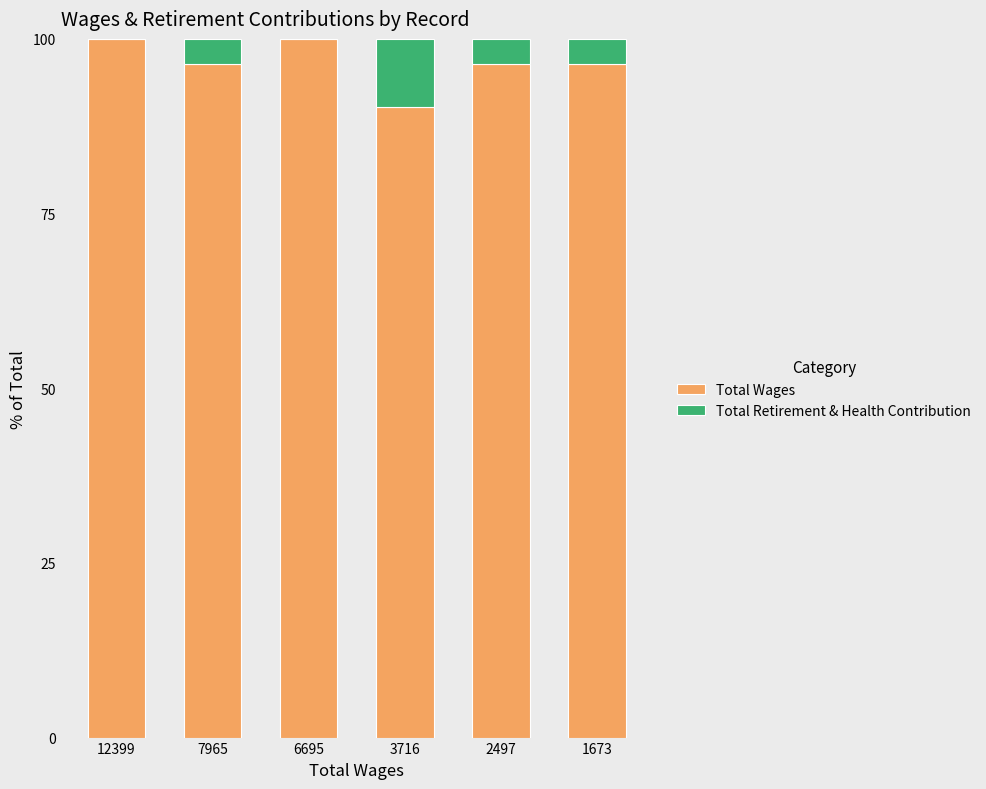

The value of Total Wages at 3716 is 45.9. True or false?

False